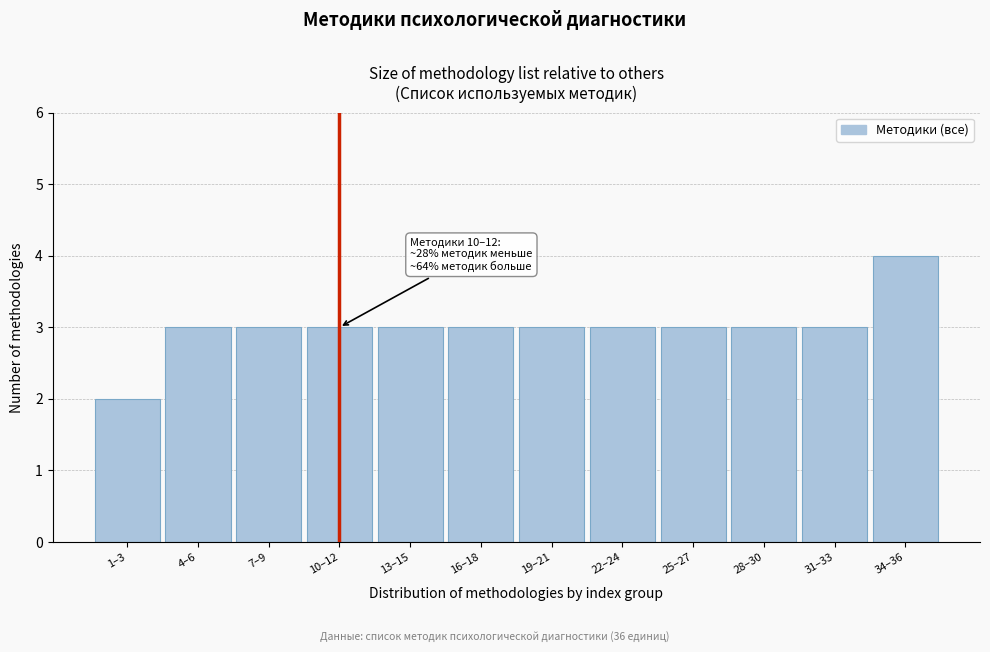

Reading left to right, extract all data points from this chart.

1–3=2	4–6=3	7–9=3	10–12=3	13–15=3	16–18=3	19–21=3	22–24=3	25–27=3	28–30=3	31–33=3	34–36=4